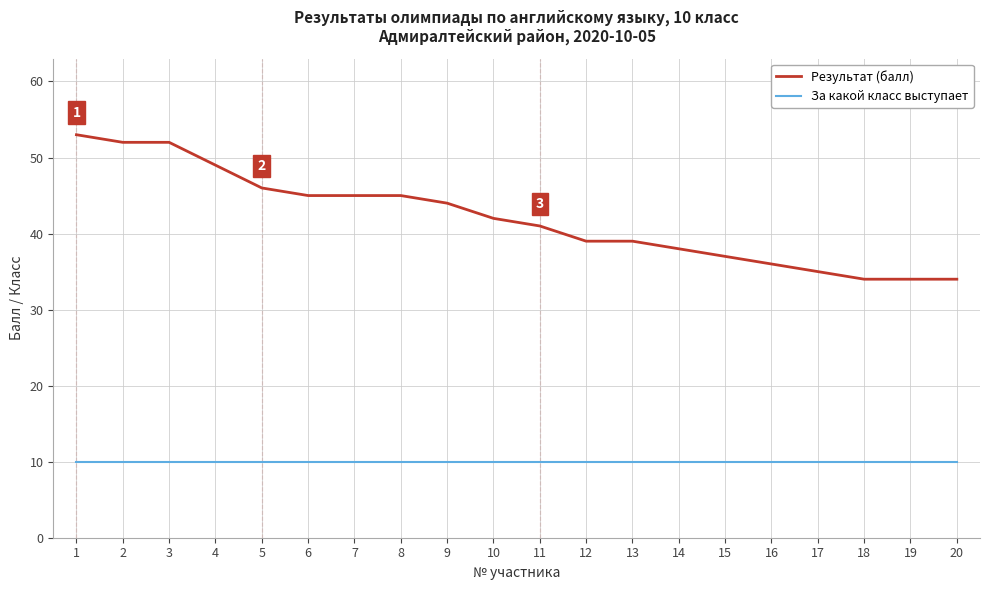

Is it true that Результат (балл) equals 24 at 8?

False